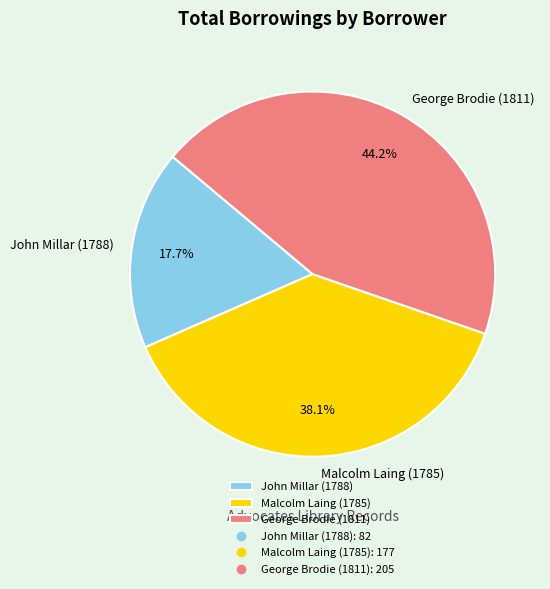

To the nearest percent, what is the combined percentage of Malcolm Laing (1785) and John Millar (1788)?

56%